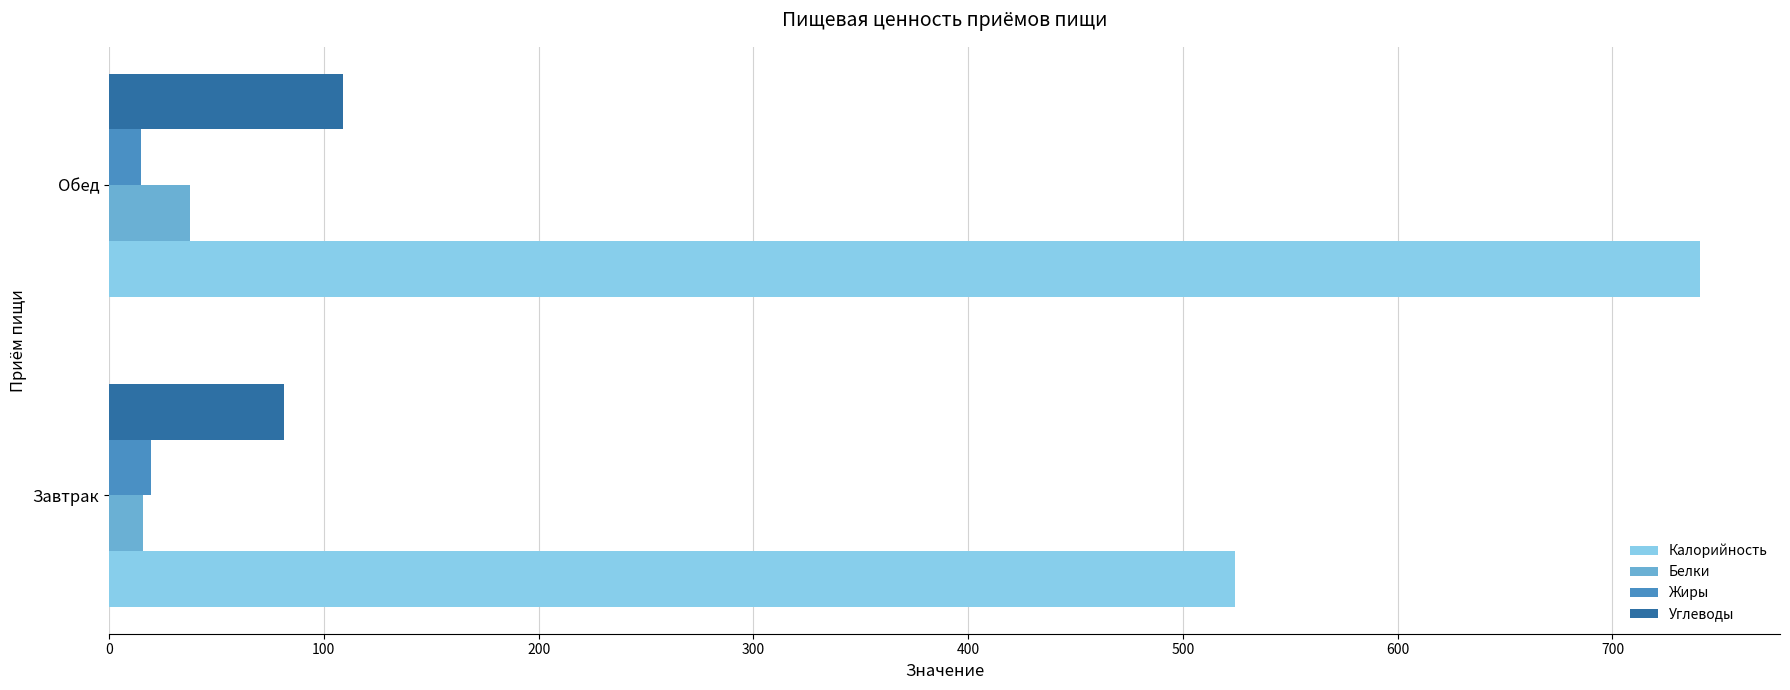

Count the number of data series in this chart.

4